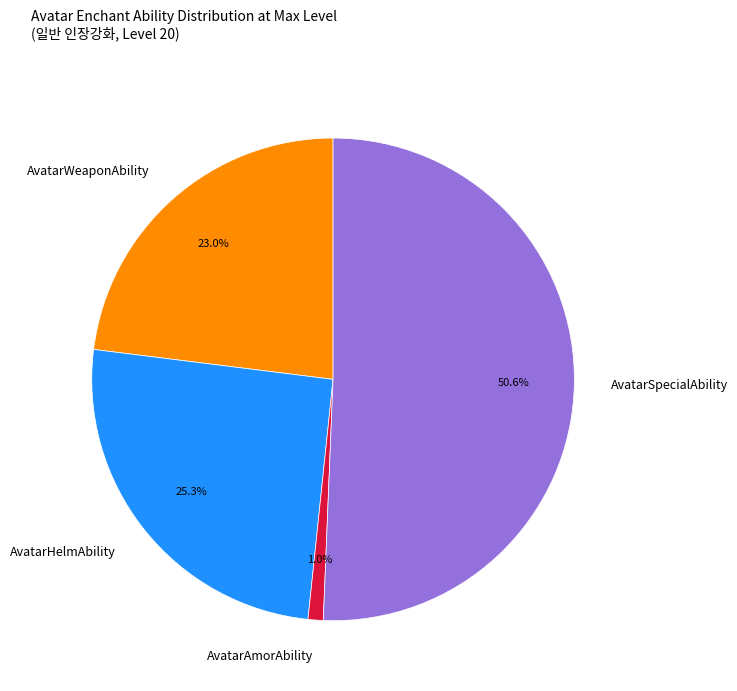

Count the number of slices in the pie.

4